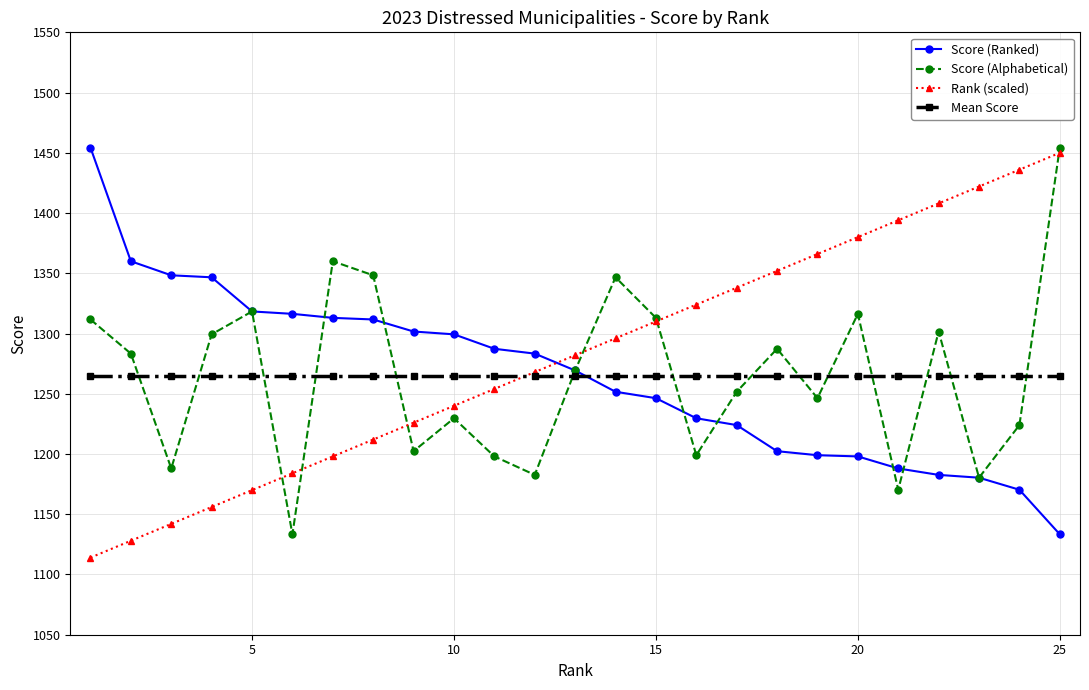

What is the value of the Mean Score point at the 1st from the left?

1264.6